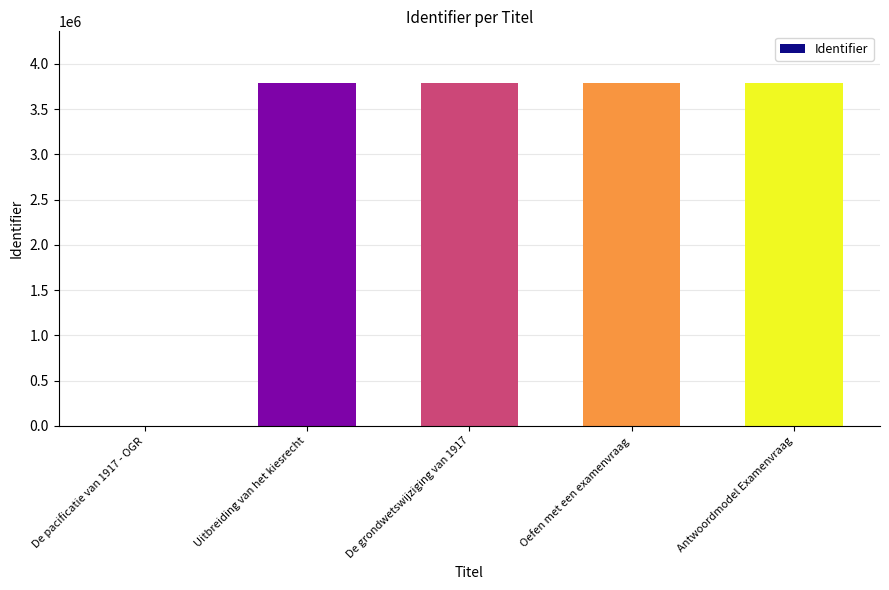

Count the number of categories in the chart.

5